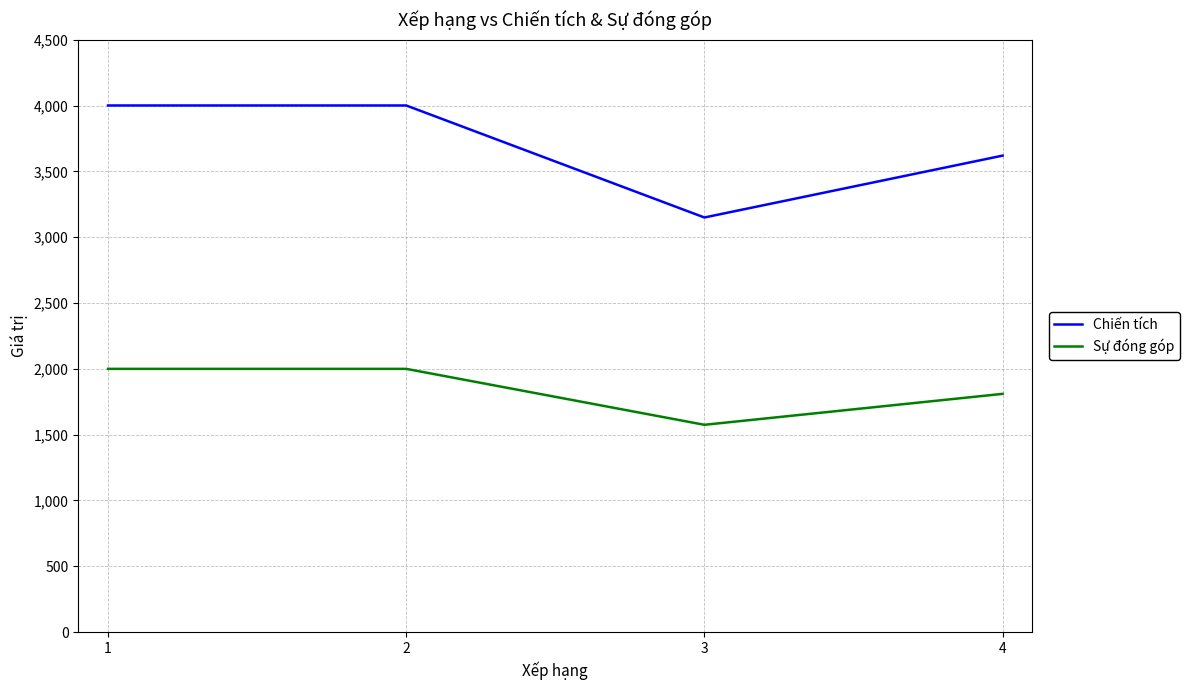

What is the total value across all series at 4?

5430